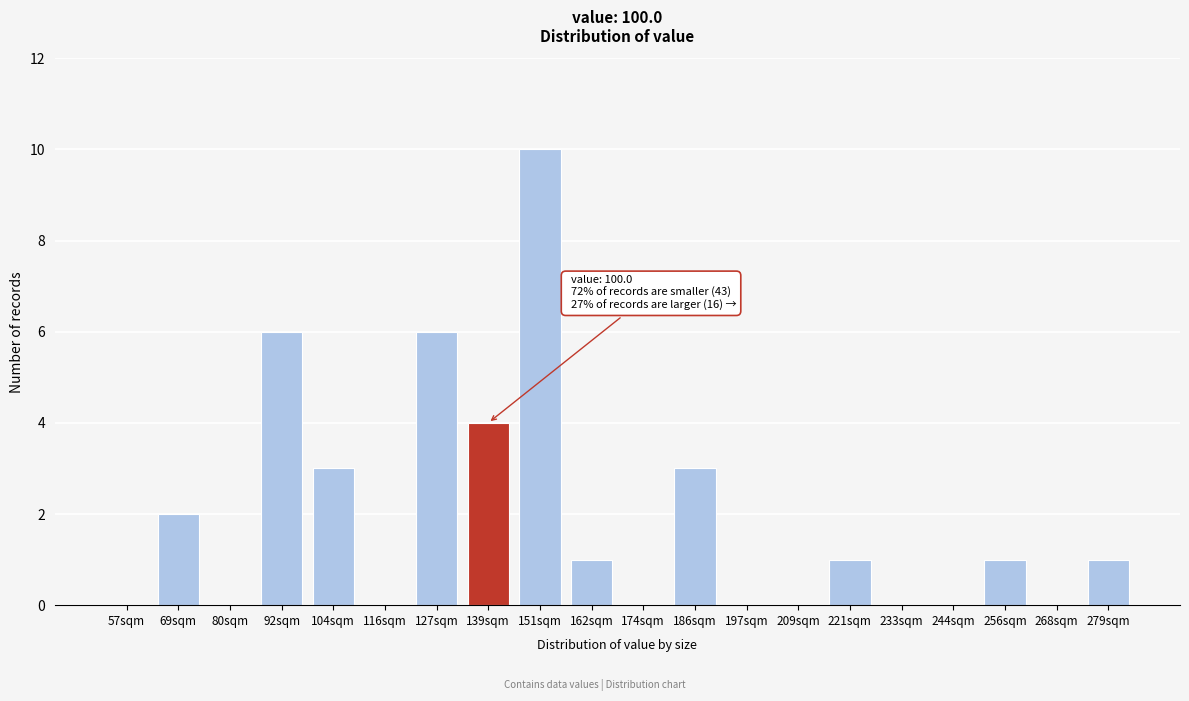

Reading left to right, transcribe all the data shown in this chart.

57sqm=0	69sqm=2	80sqm=0	92sqm=6	104sqm=3	116sqm=0	127sqm=6	139sqm=4	151sqm=10	162sqm=1	174sqm=0	186sqm=3	197sqm=0	209sqm=0	221sqm=1	233sqm=0	244sqm=0	256sqm=1	268sqm=0	279sqm=1